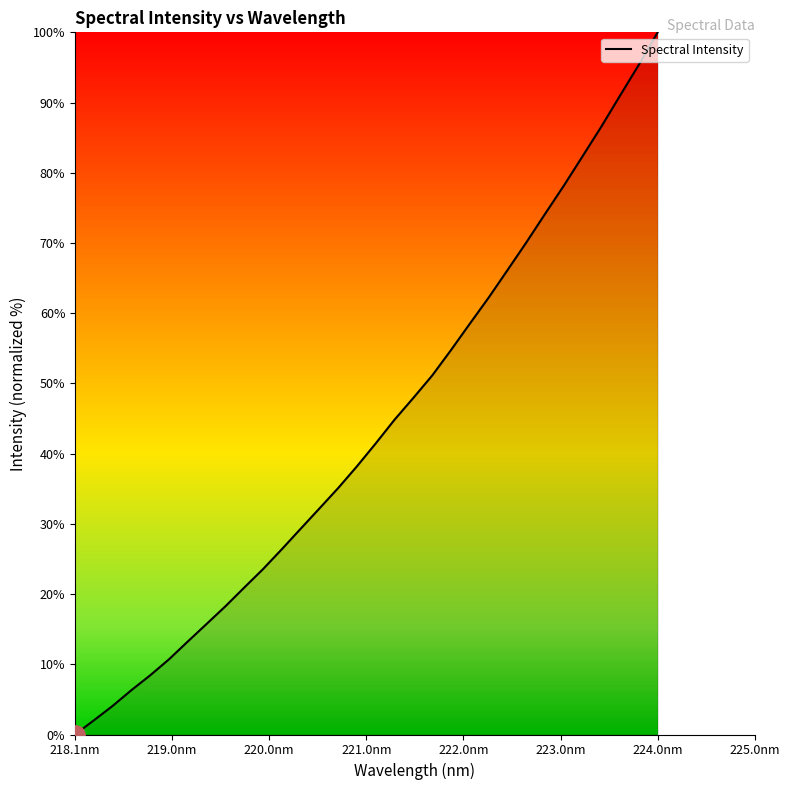

What is the maximum value shown in the chart?

100.0